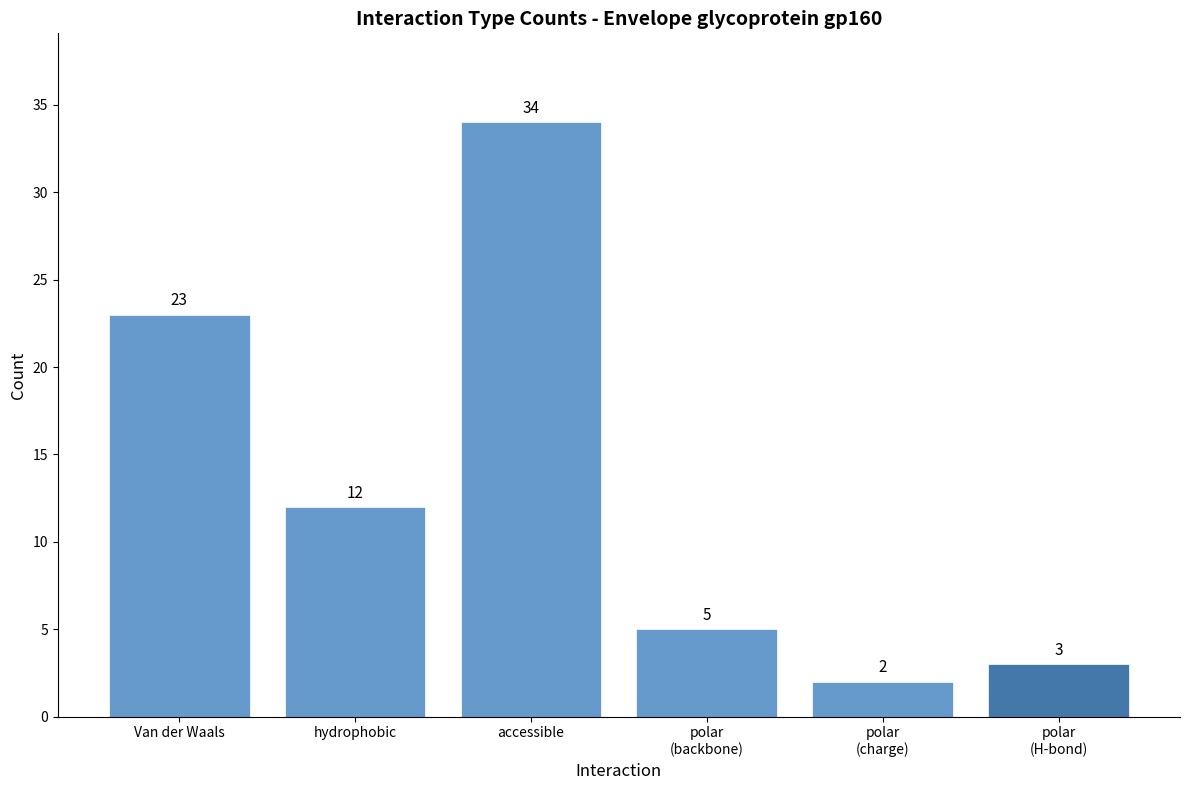

Approximately how many times larger is the value at polar
(H-bond) compared to polar
(charge)?

1.5